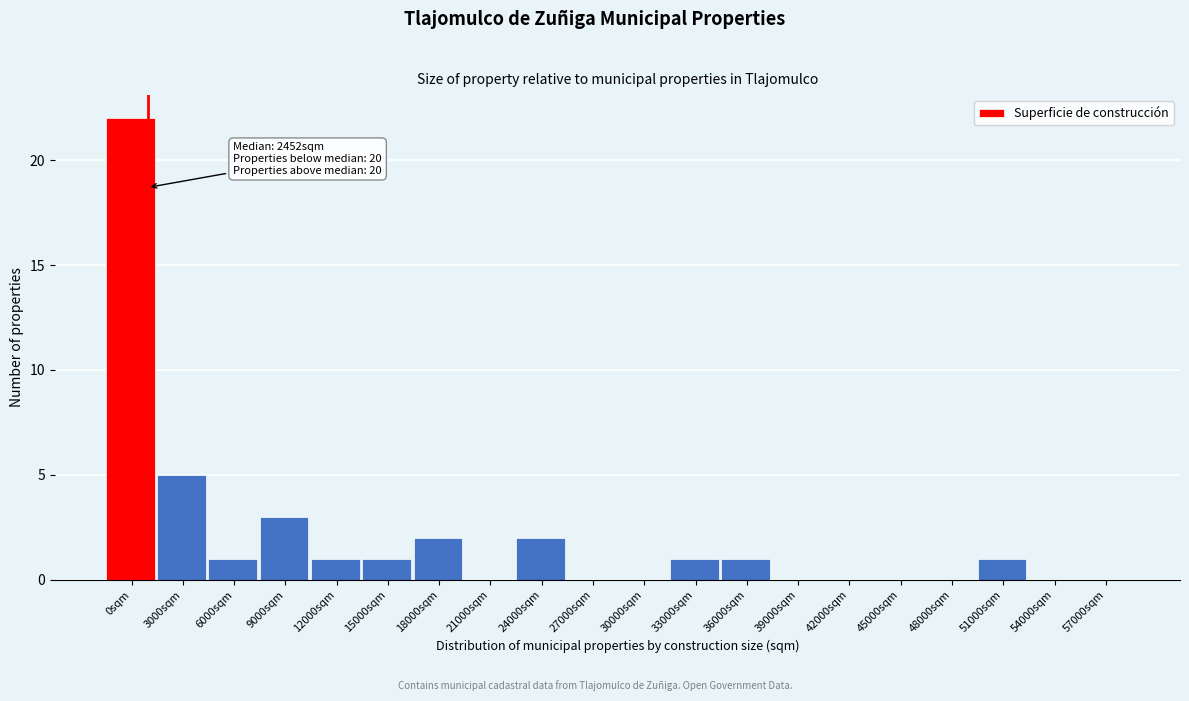

Reading left to right, list all the values displayed in this chart.

0sqm=22	3000sqm=5	6000sqm=1	9000sqm=3	12000sqm=1	15000sqm=1	18000sqm=2	21000sqm=0	24000sqm=2	27000sqm=0	30000sqm=0	33000sqm=1	36000sqm=1	39000sqm=0	42000sqm=0	45000sqm=0	48000sqm=0	51000sqm=1	54000sqm=0	57000sqm=0